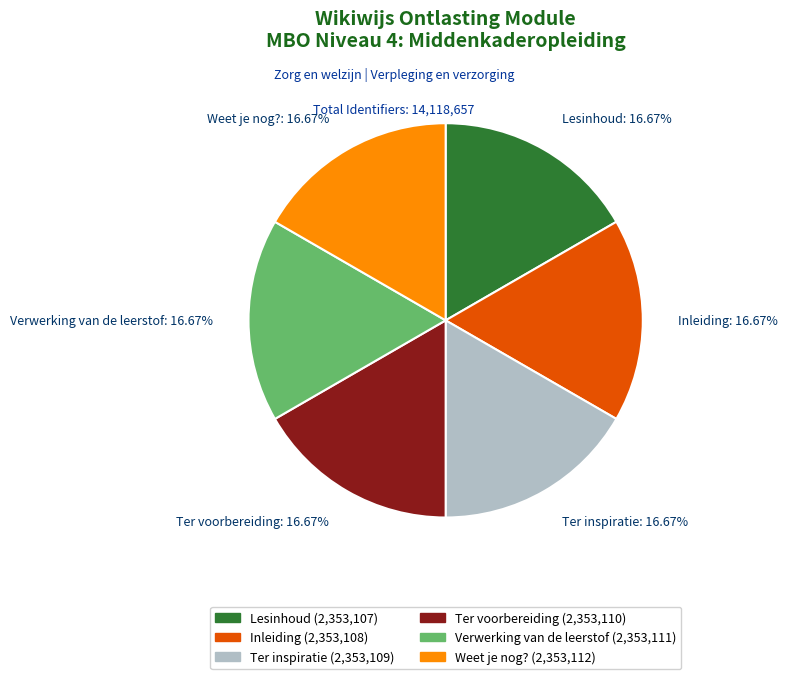

How many slices are in this pie chart?

6